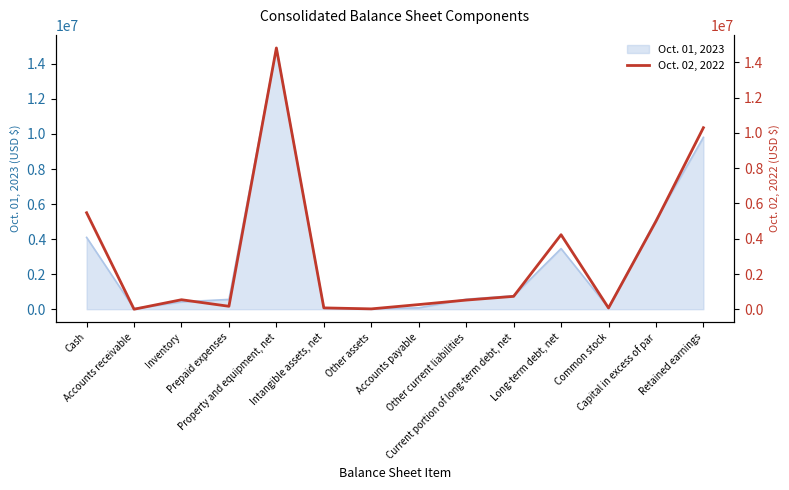

How many values are below 541986?

7